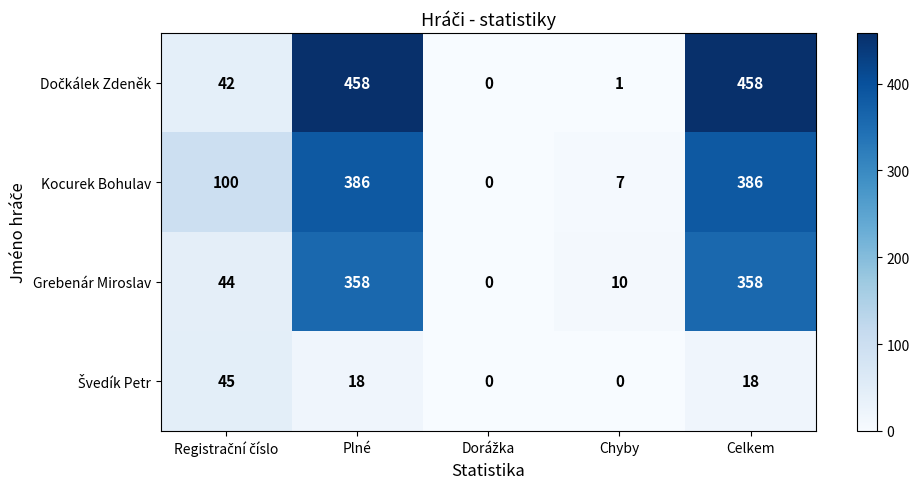

What is the sum of all Kocurek Bohulav values?

879